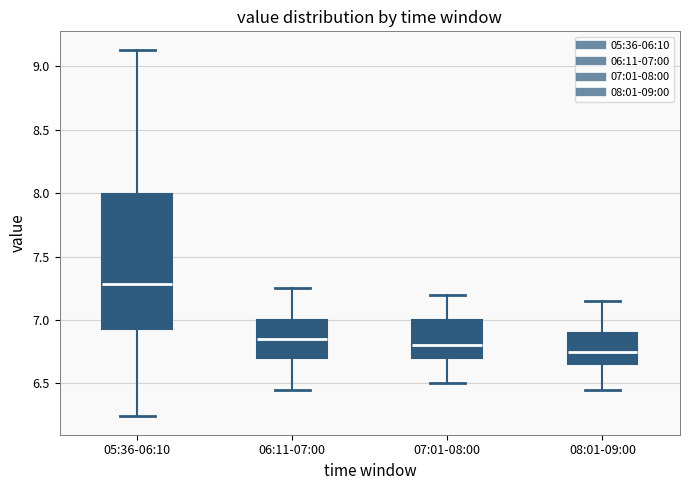

Reading left to right, read every box against the y-axis: the position of its median line, the range the box covers, and the ends of its whiskers. The values are not printed on the chart, so give them approximately, as read against the axis.

05:36-06:10: median 7.30, box 6.95 to 8.00, whiskers 6.25 to 9.15
06:11-07:00: median 6.85, box 6.70 to 7.00, whiskers 6.45 to 7.25
07:01-08:00: median 6.80, box 6.70 to 7.00, whiskers 6.50 to 7.20
08:01-09:00: median 6.75, box 6.65 to 6.90, whiskers 6.45 to 7.15